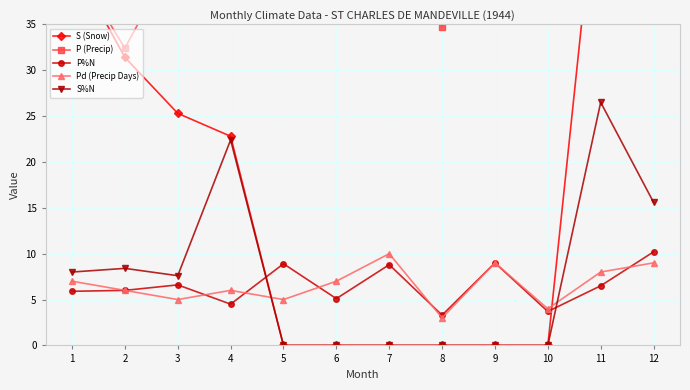

What is the value of the P%N point at the 5th from the left?

8.9